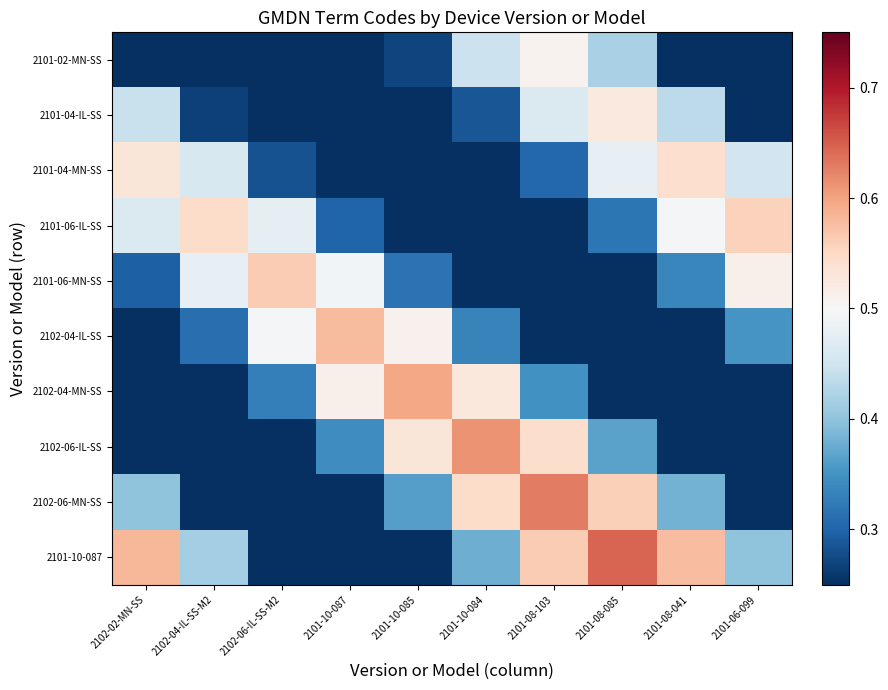

What is the total value across all series at 2101-10-087?

2.8